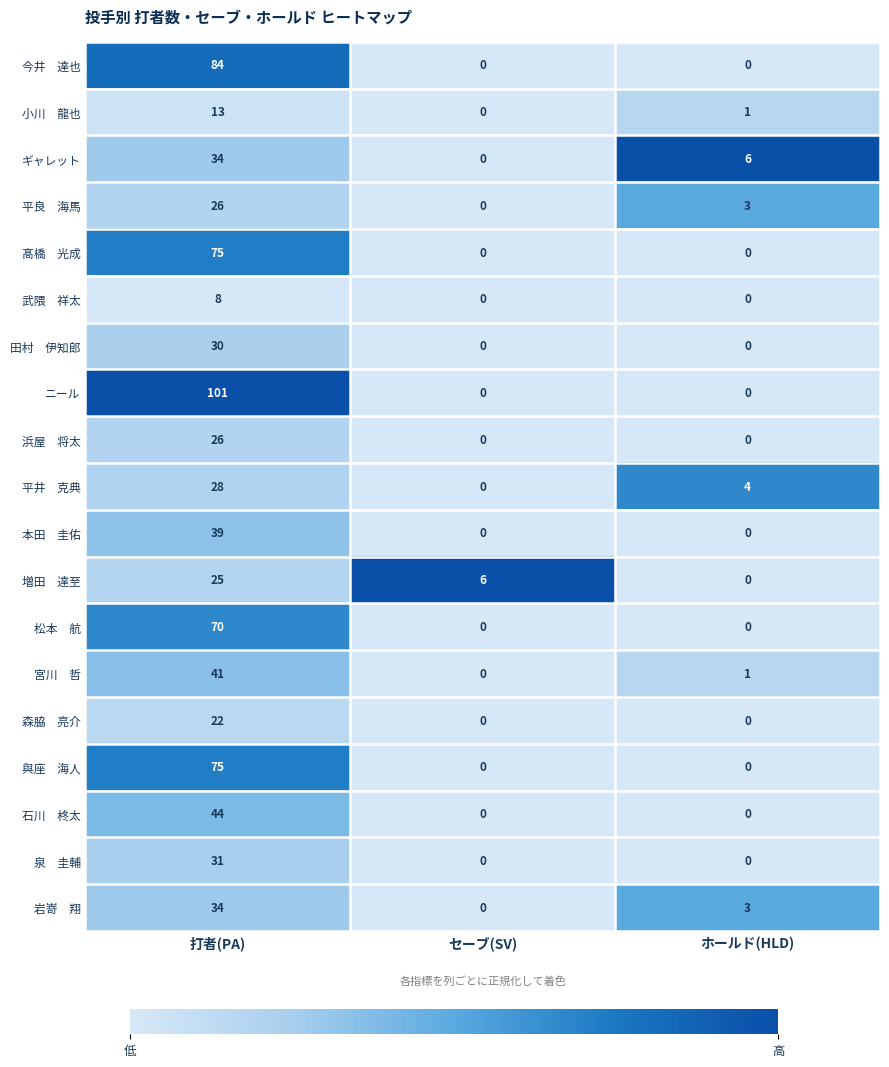

Which series has the widest spread of values?

ニール